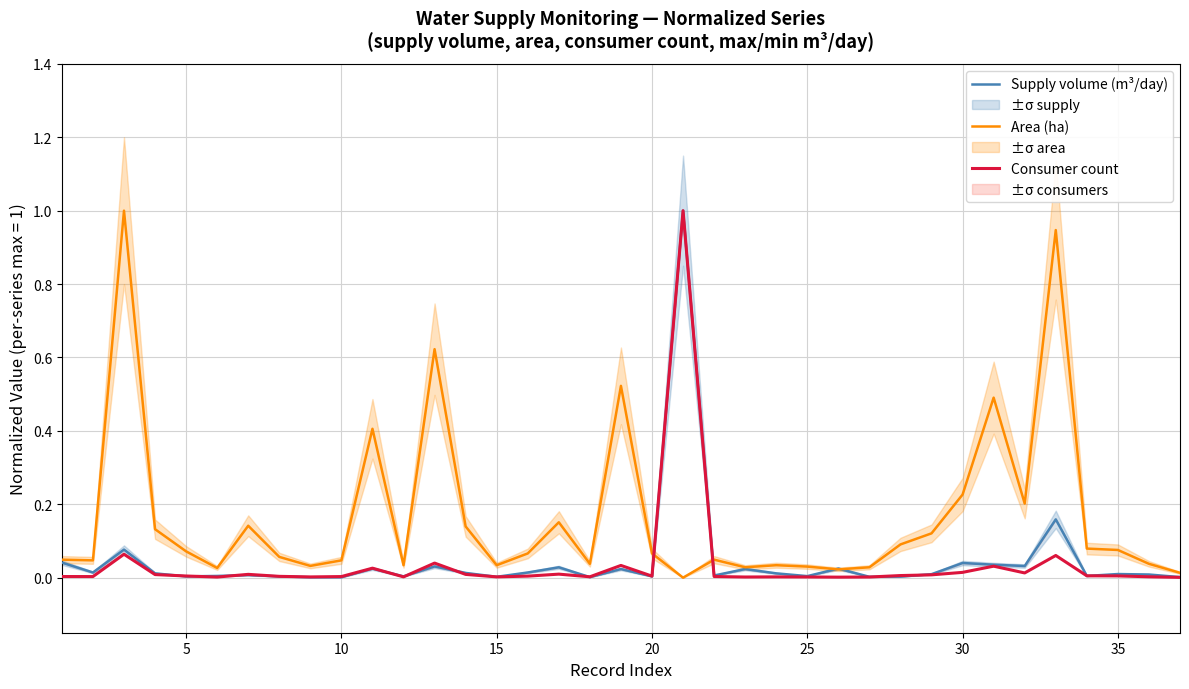

What is the highest value of the Supply volume (m³/day) series?

1.0